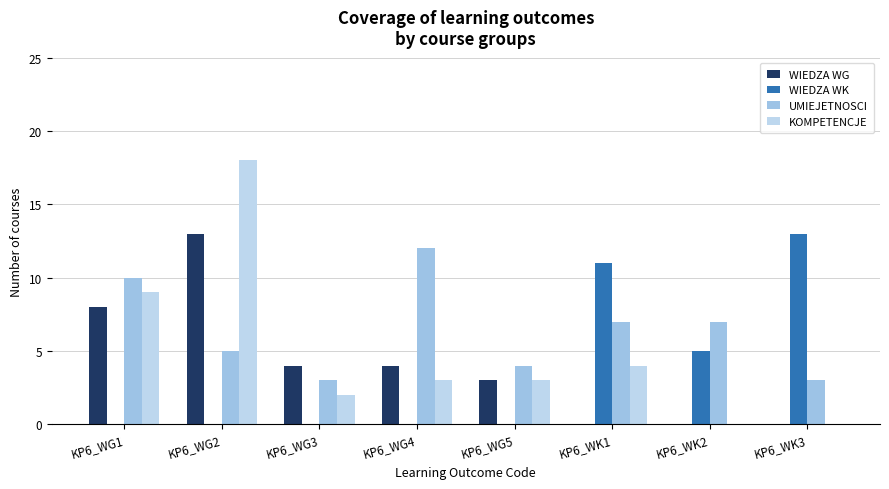

Does the chart contain stacked bars?

No